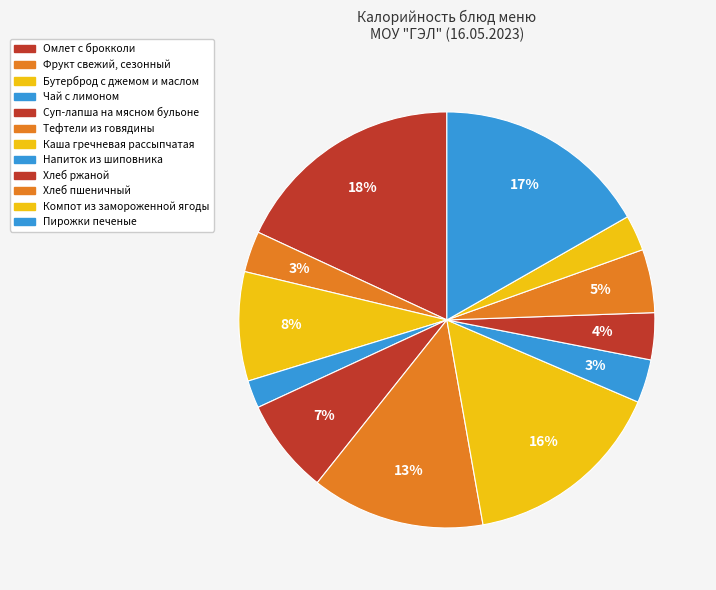

Count the number of slices in the pie.

12